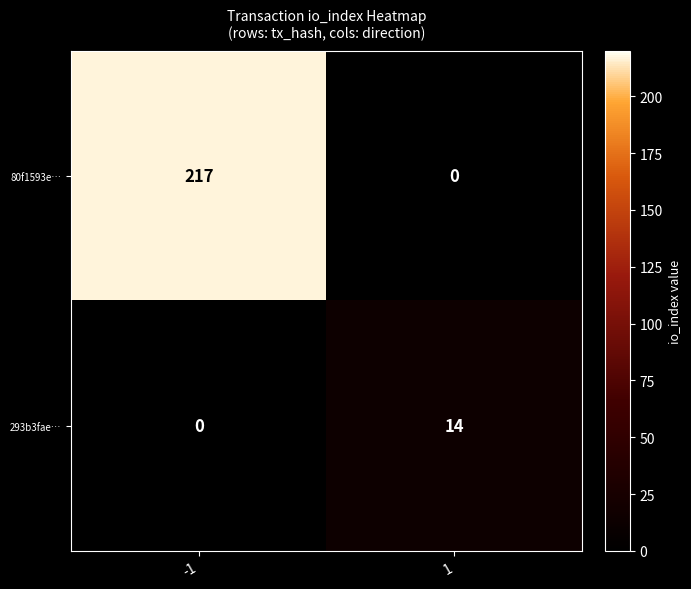

Reading right to left, extract all data points from this chart.

80f1593e…: 0	217
293b3fae…: 14	0